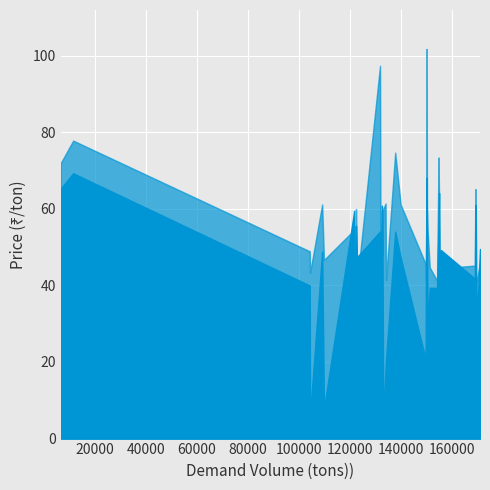

What is the difference between the second highest and minimum values in the dnbrad series?

0.6